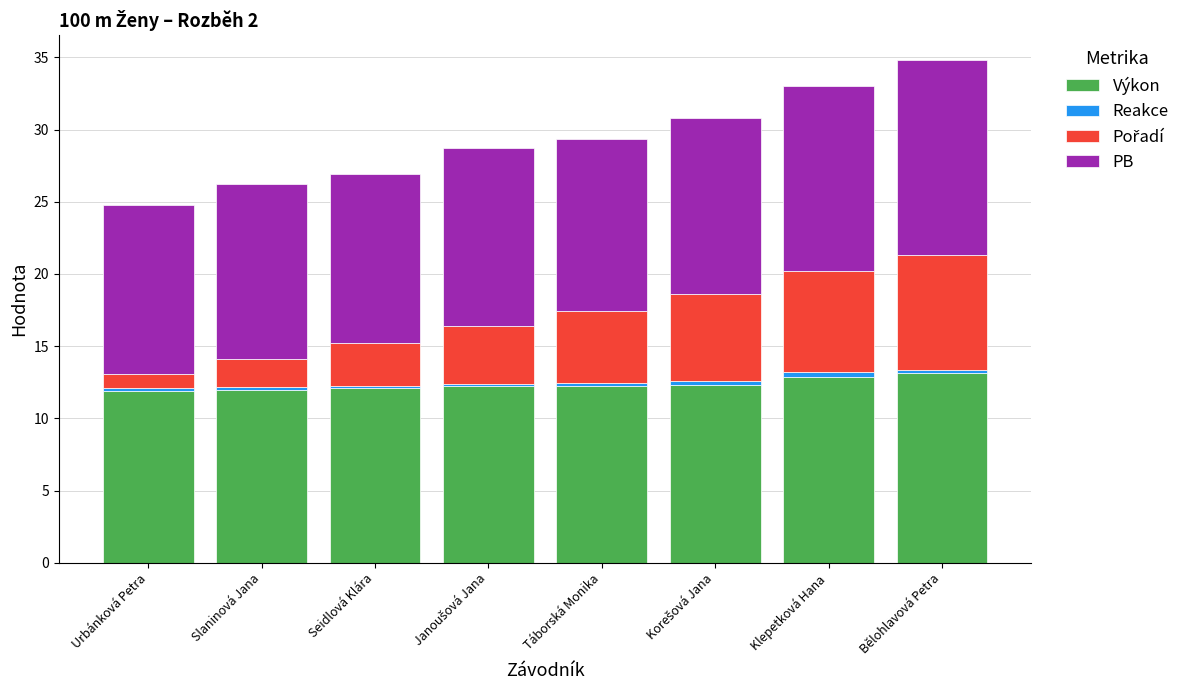

What is the difference between the second highest and minimum values in the Výkon series?

1.0